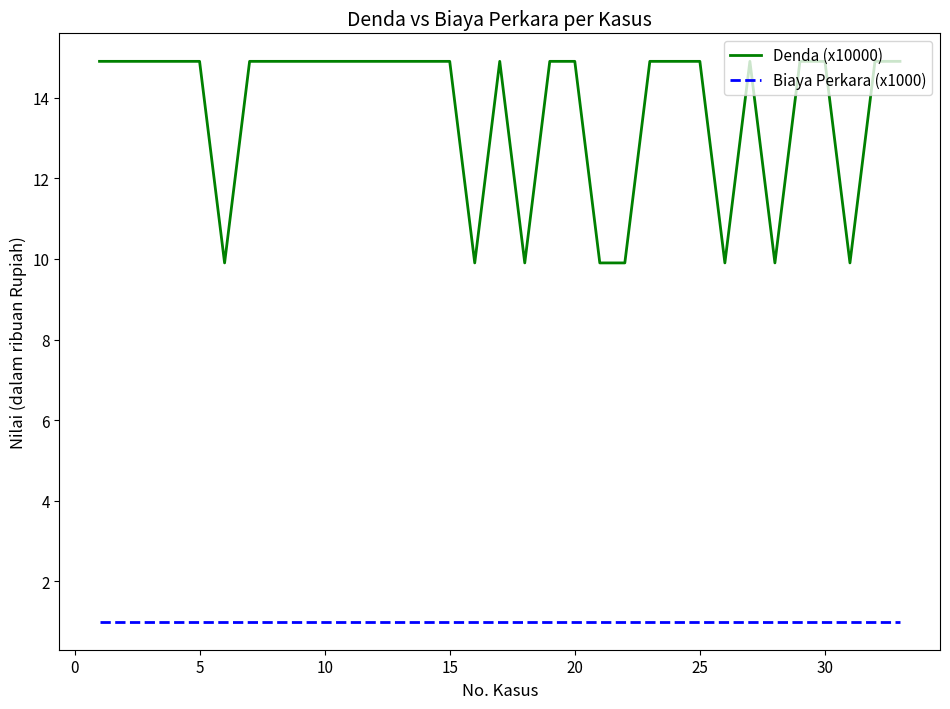

Does the chart have visible grid lines?

No